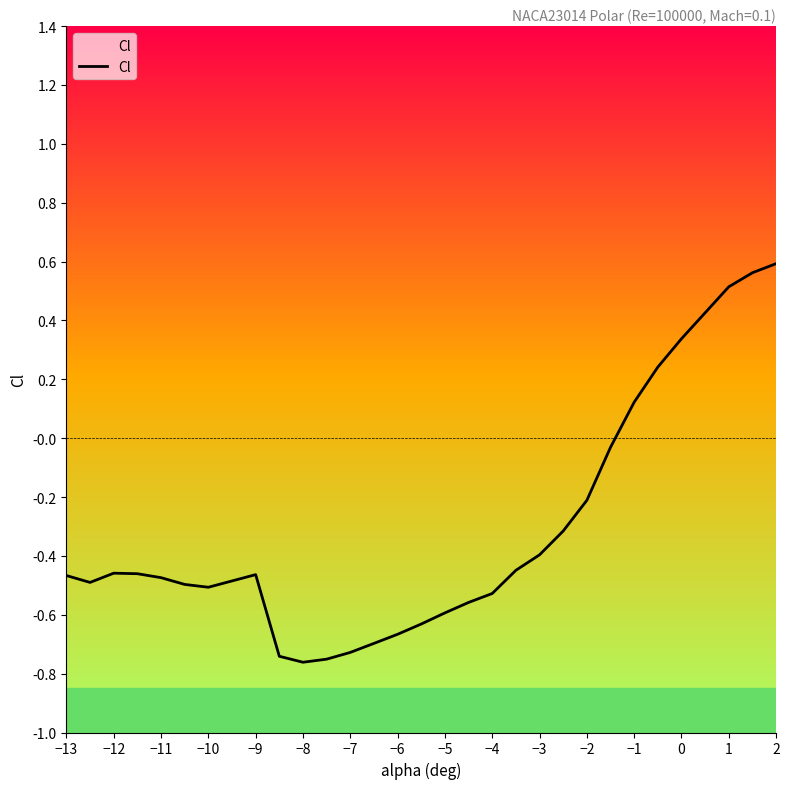

Where does the data first go above 0?

−1